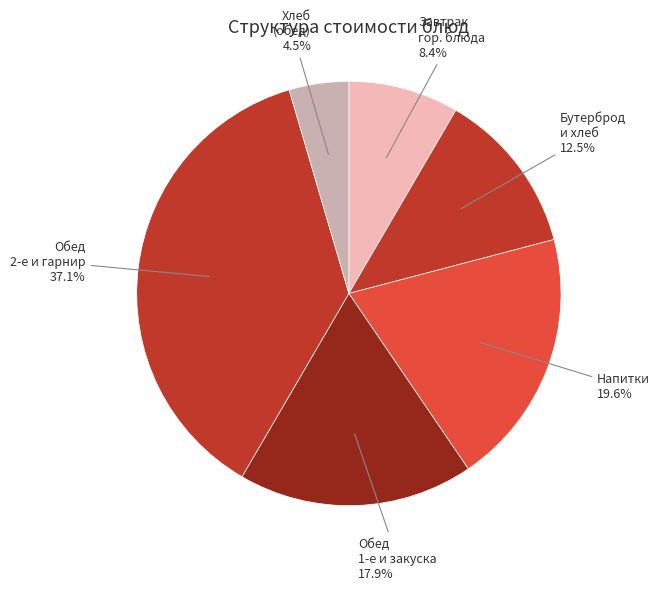

Is there a majority slice in this chart?

No